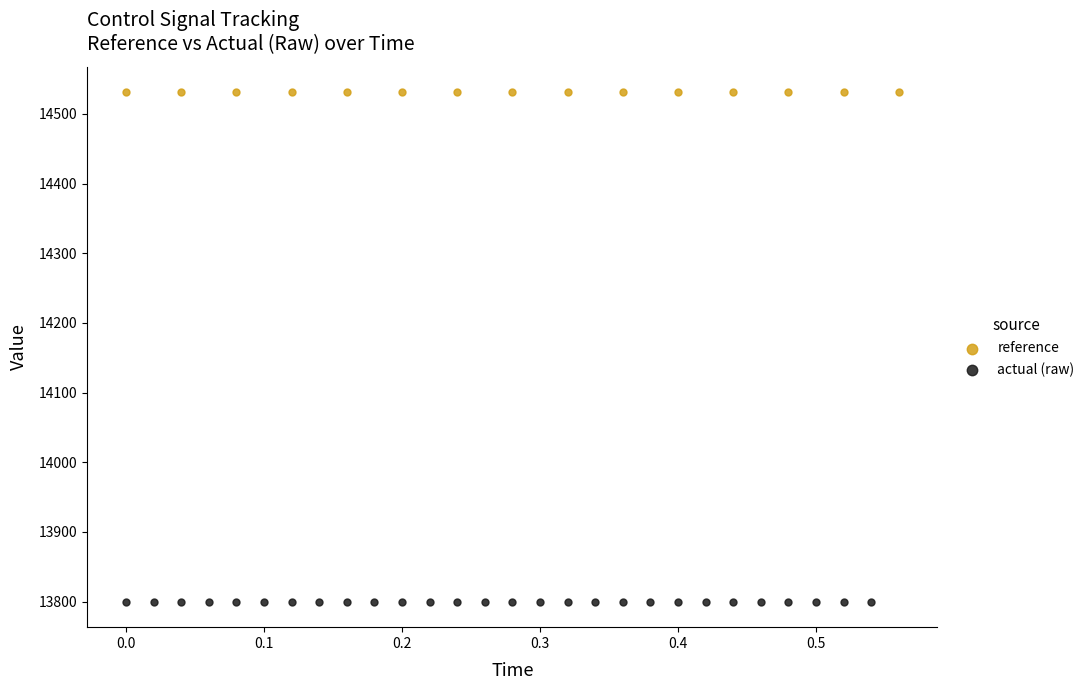

Which series reaches the minimum Y coordinate?

actual (raw)